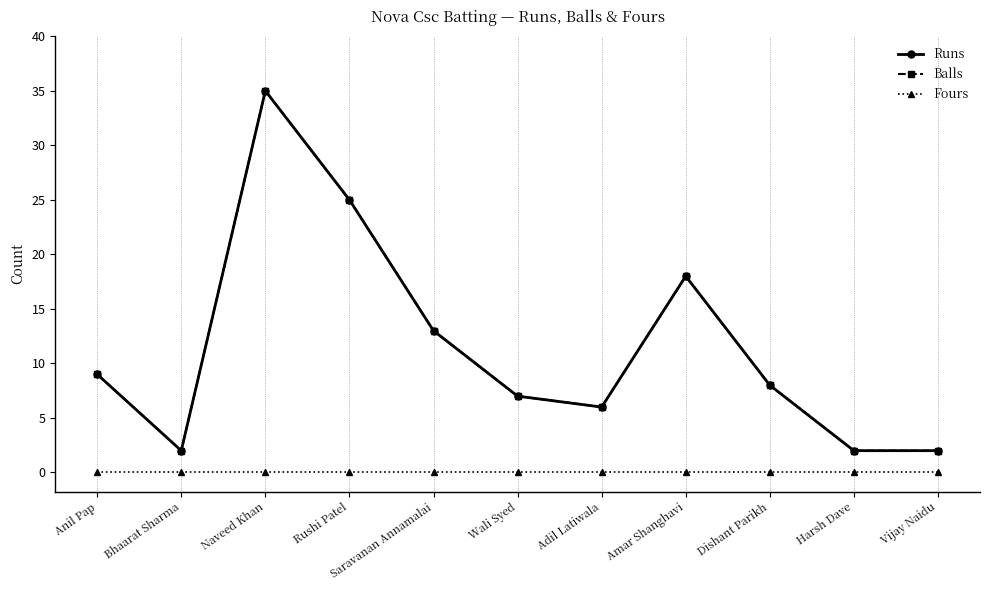

True or false: Runs and Fours intersect in this chart.

False